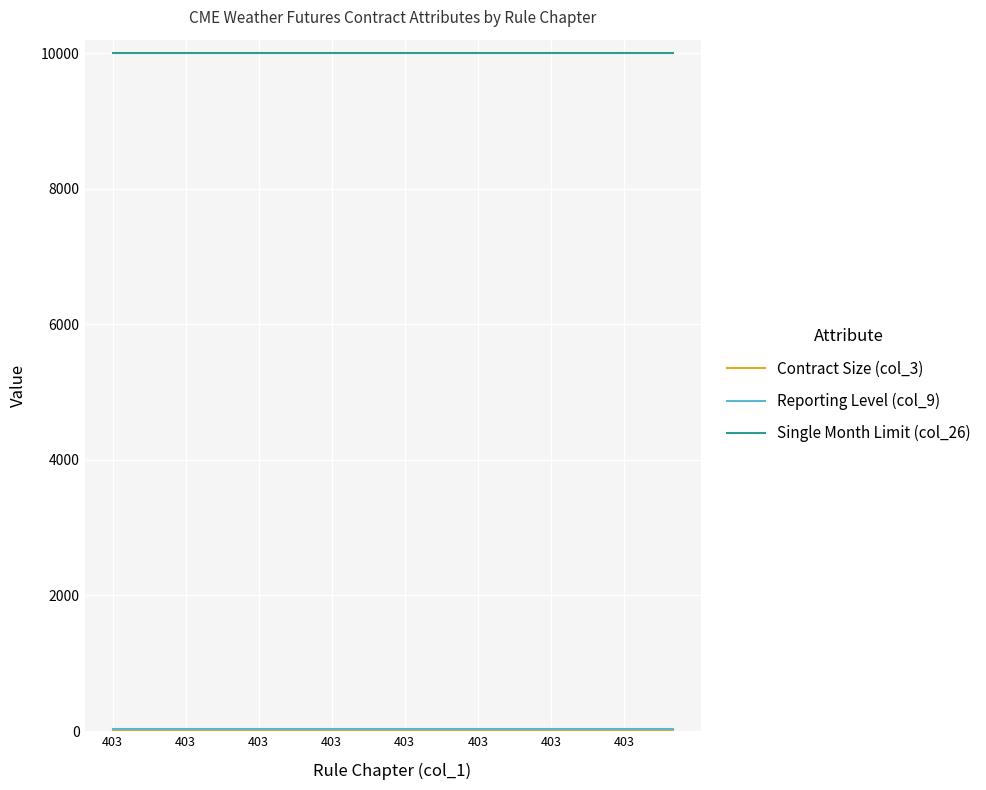

How many lines are shown in the chart?

3